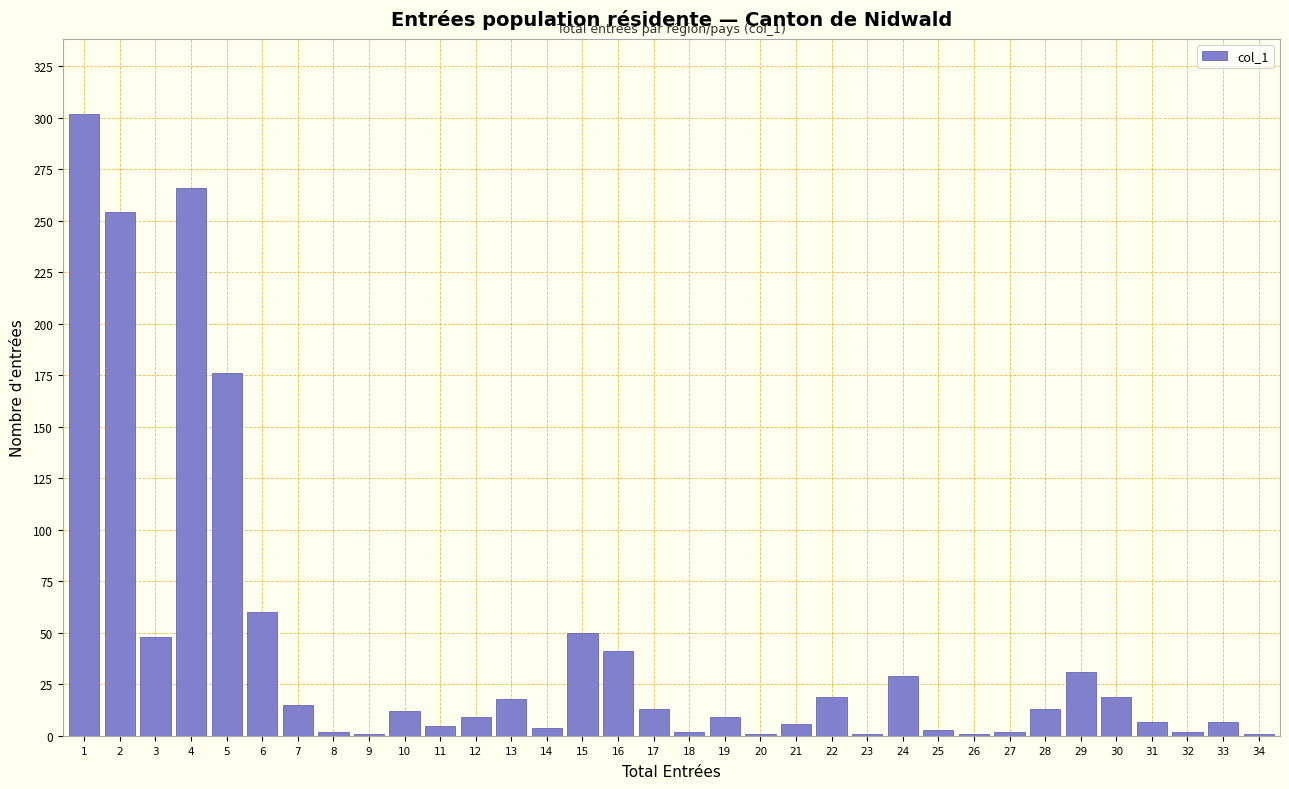

What is the greatest value displayed?

302